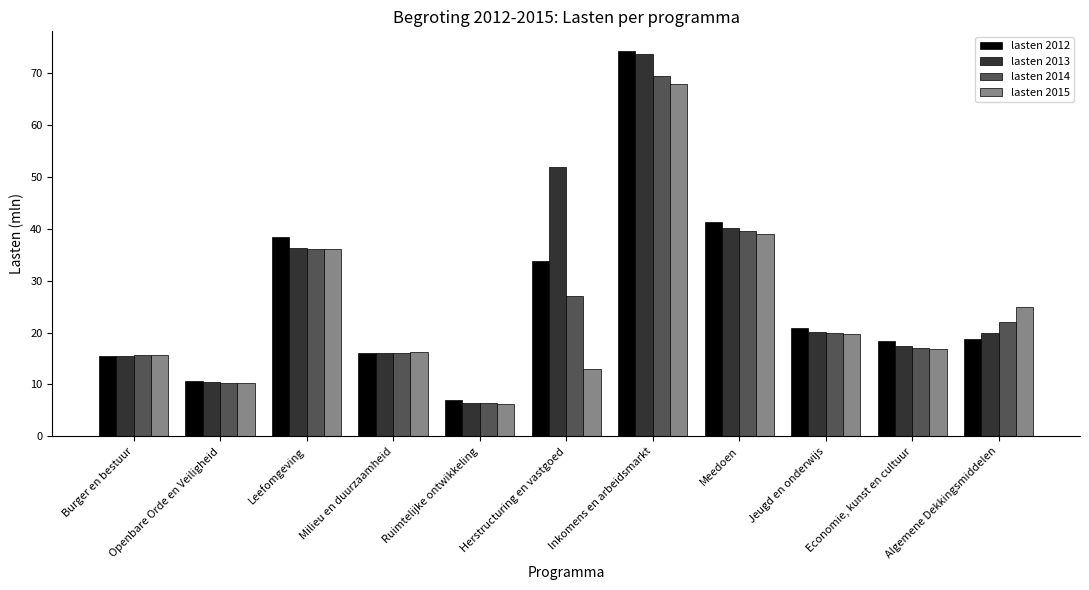

Rank the series by their maximum value, from highest to lowest.

lasten 2012, lasten 2013, lasten 2014, lasten 2015